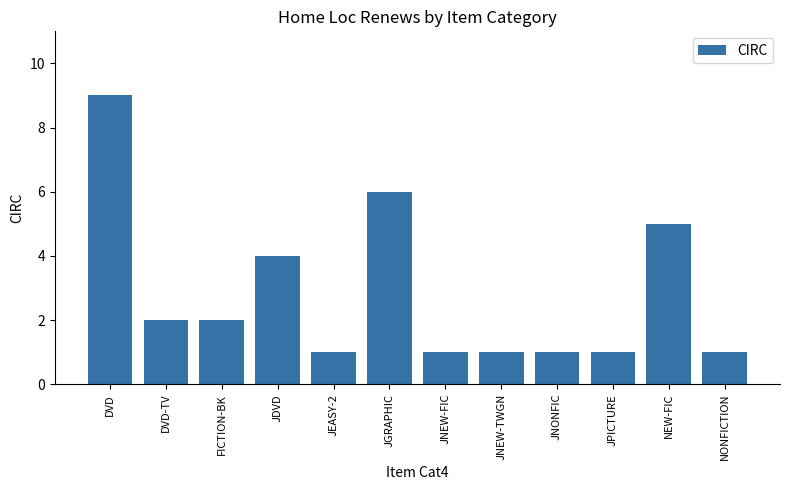

Where does the data first go above 2?

DVD